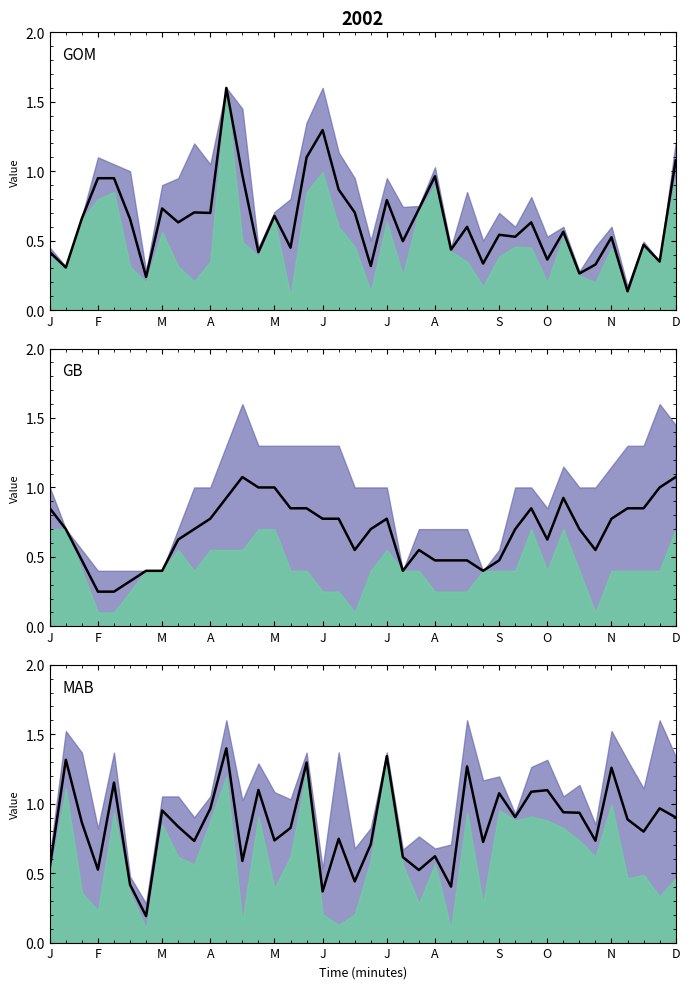

What is the value of the 30th point from the left?

0.9